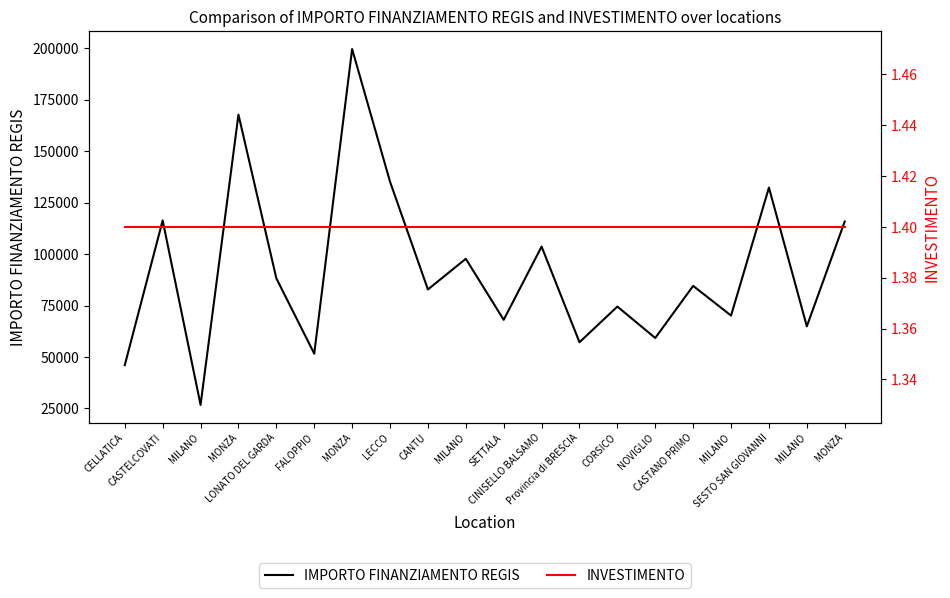

Which has a higher value, CASTANO PRIMO or CORSICO?

CASTANO PRIMO